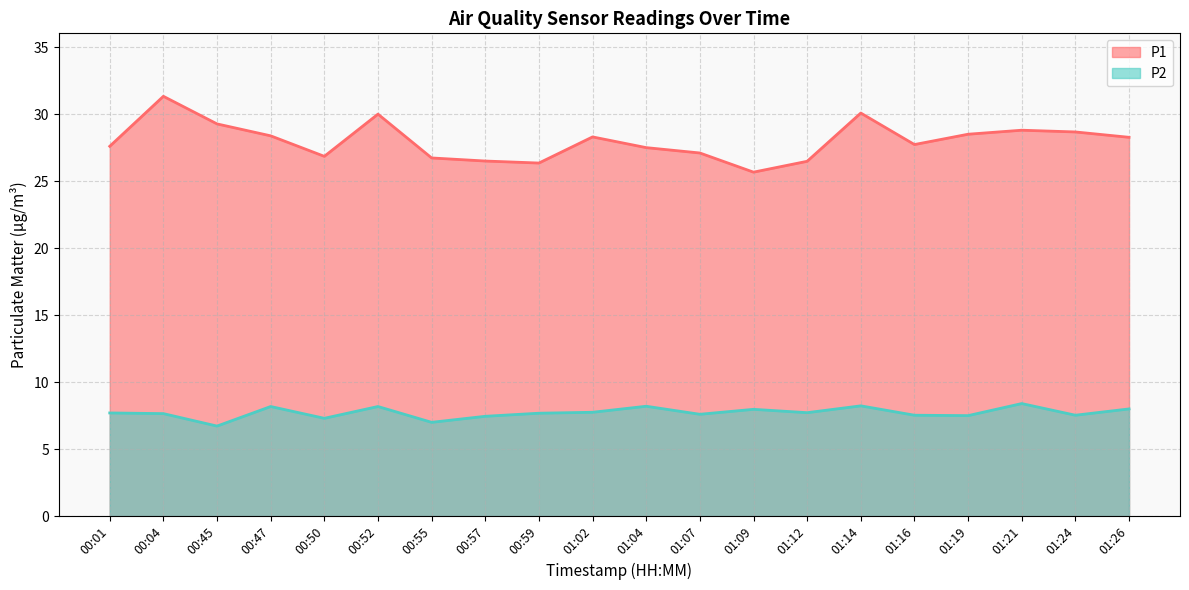

Is the value of P1 at 01:26 greater than the value of P2 at 00:59?

Yes